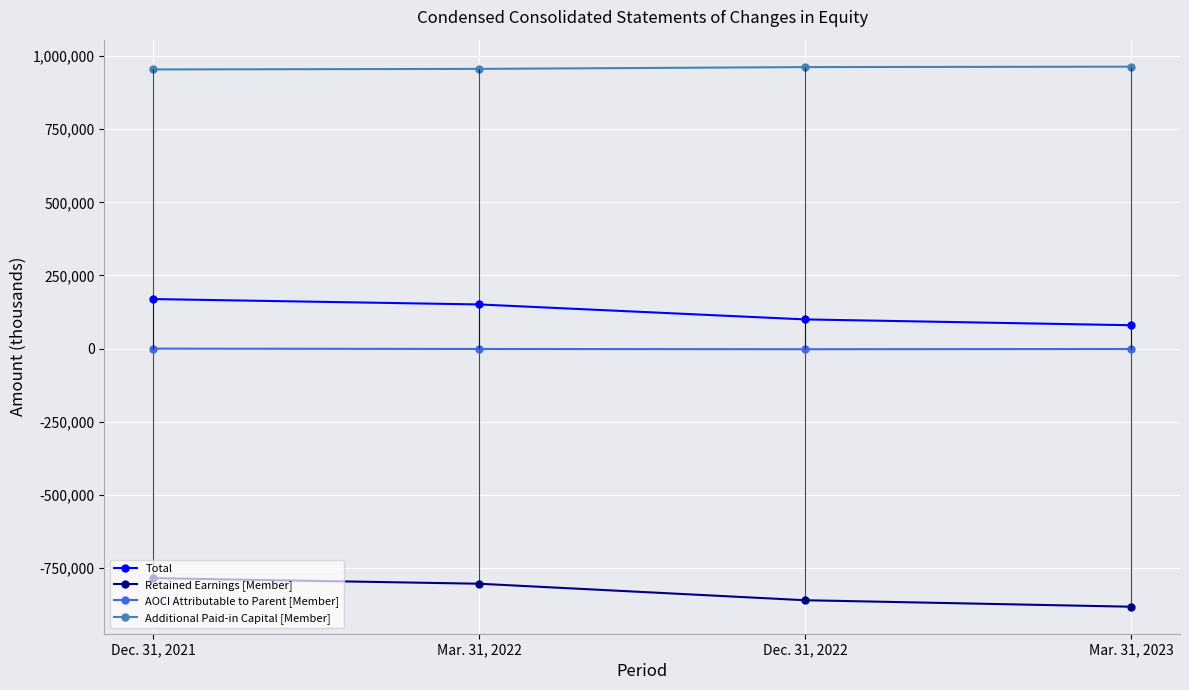

At which label is Total closest to 124481?

Dec. 31, 2022